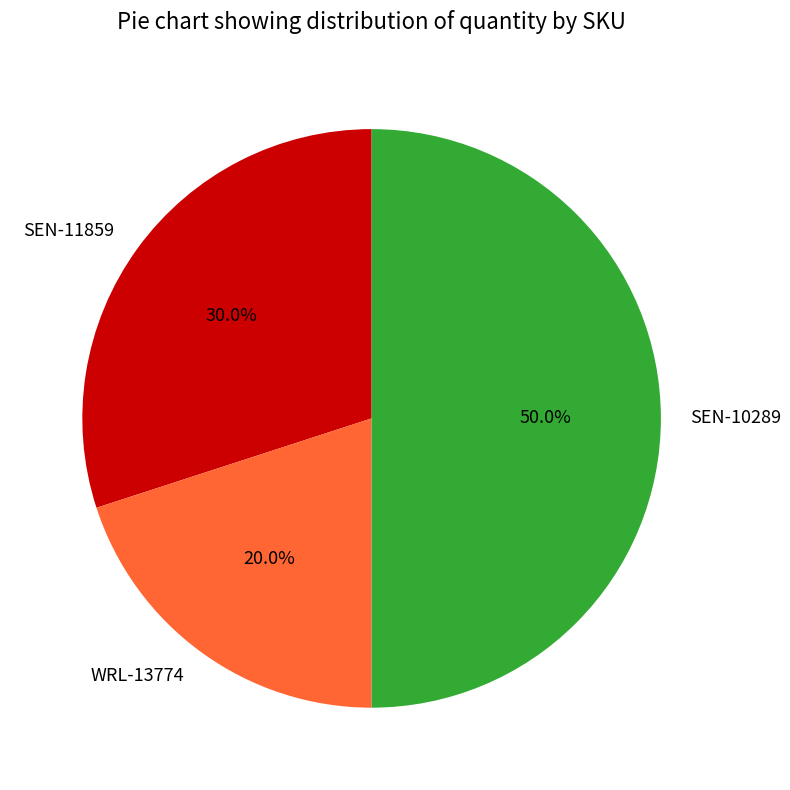

Count the number of slices in the pie.

3